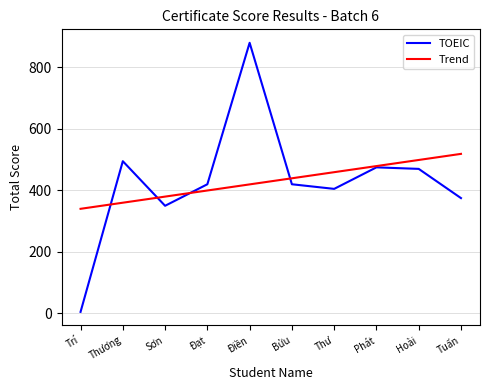

Reading right to left, transcribe all the data shown in this chart.

TOEIC: 375.0	470.0	475.0	405.0	420.0	880.0	420.0	350.0	495.0	5.0
Trend: 518.8	499.0	479.1	459.3	439.4	419.6	399.7	379.9	360.0	340.2